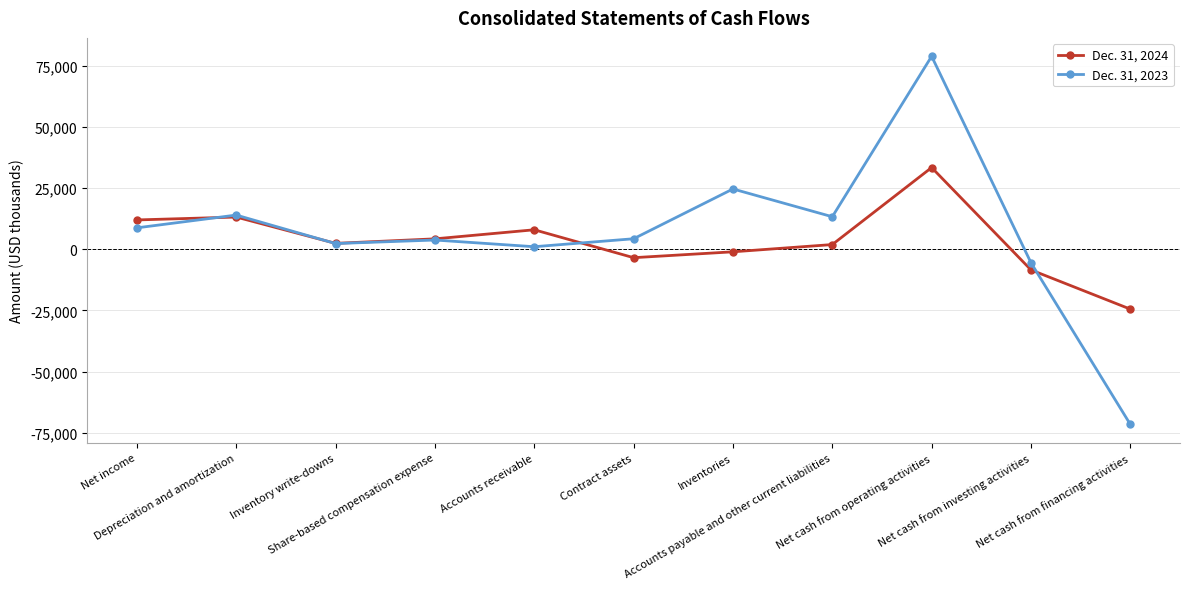

Which series has the widest spread of values?

Dec. 31, 2023